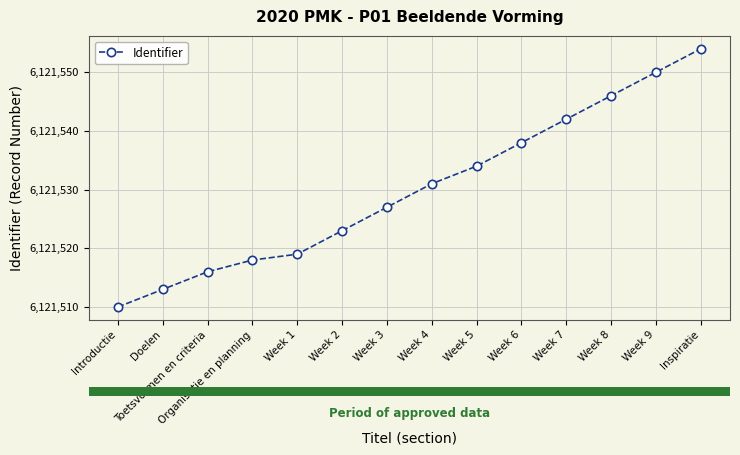

Reading right to left, what are all the values shown in this chart?

6121554	6121550	6121546	6121542	6121538	6121534	6121531	6121527	6121523	6121519	6121518	6121516	6121513	6121510